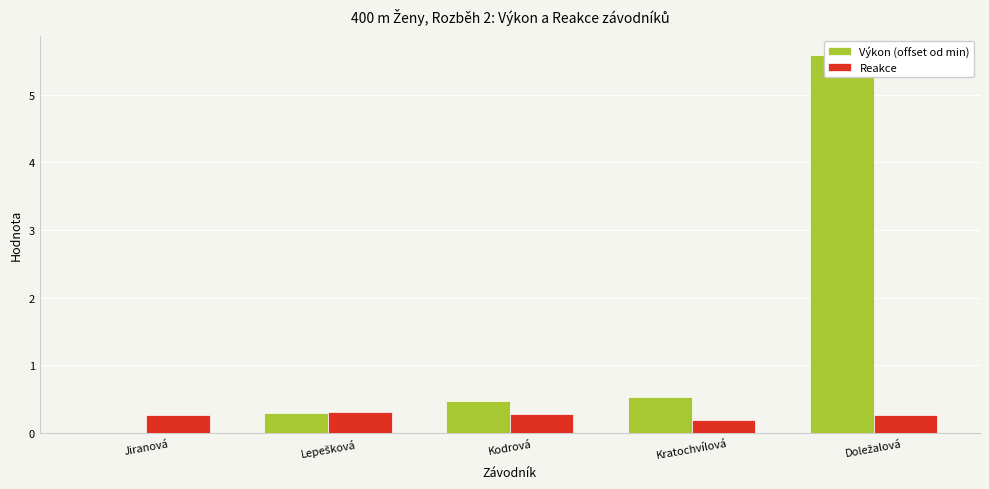

What is the label of the 5th bar from the right?

Jiranová